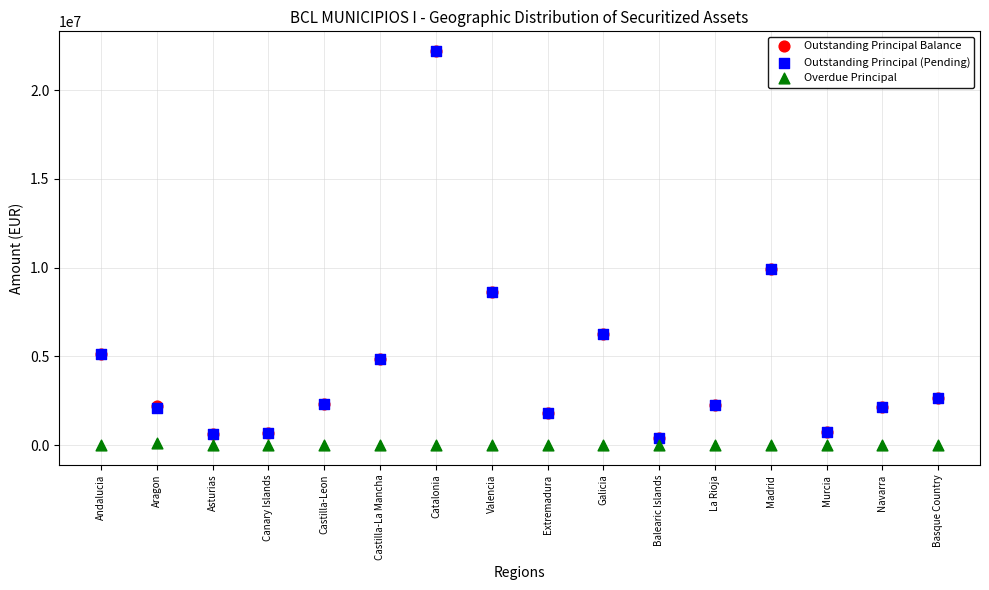

Which series reaches the minimum Y coordinate?

Overdue Principal